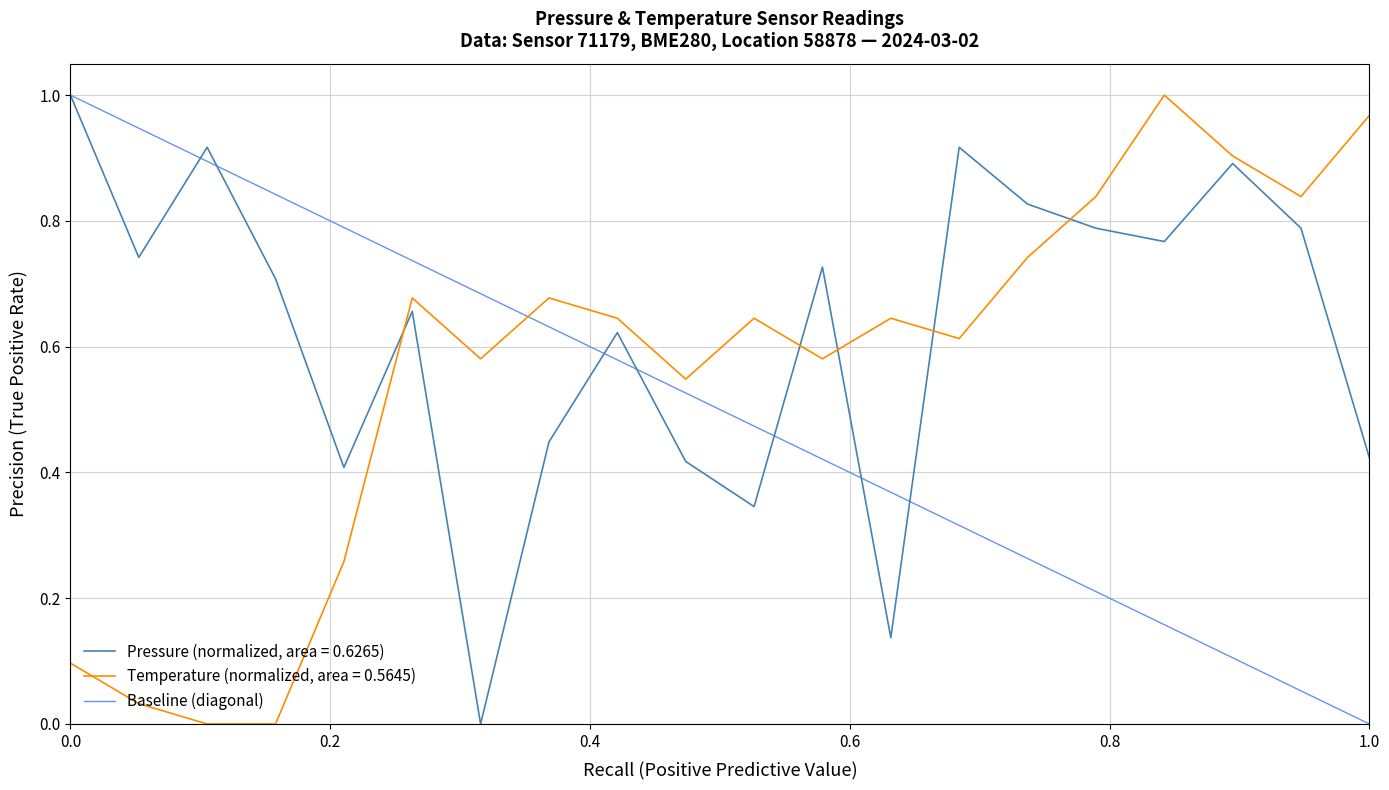

What is the value of the 1st point from the left?

1